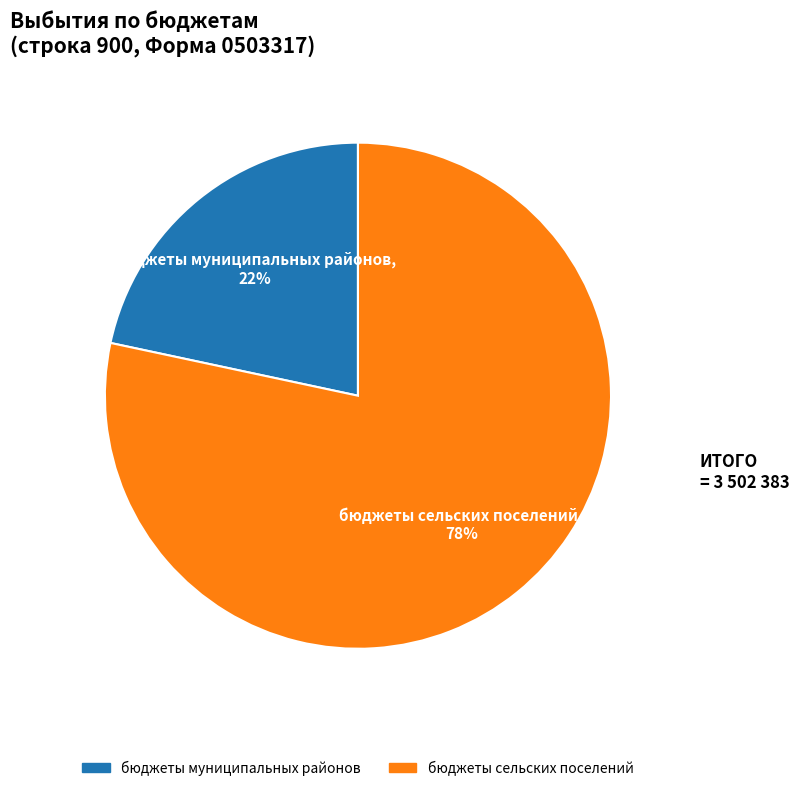

How many segments does this pie chart have?

2